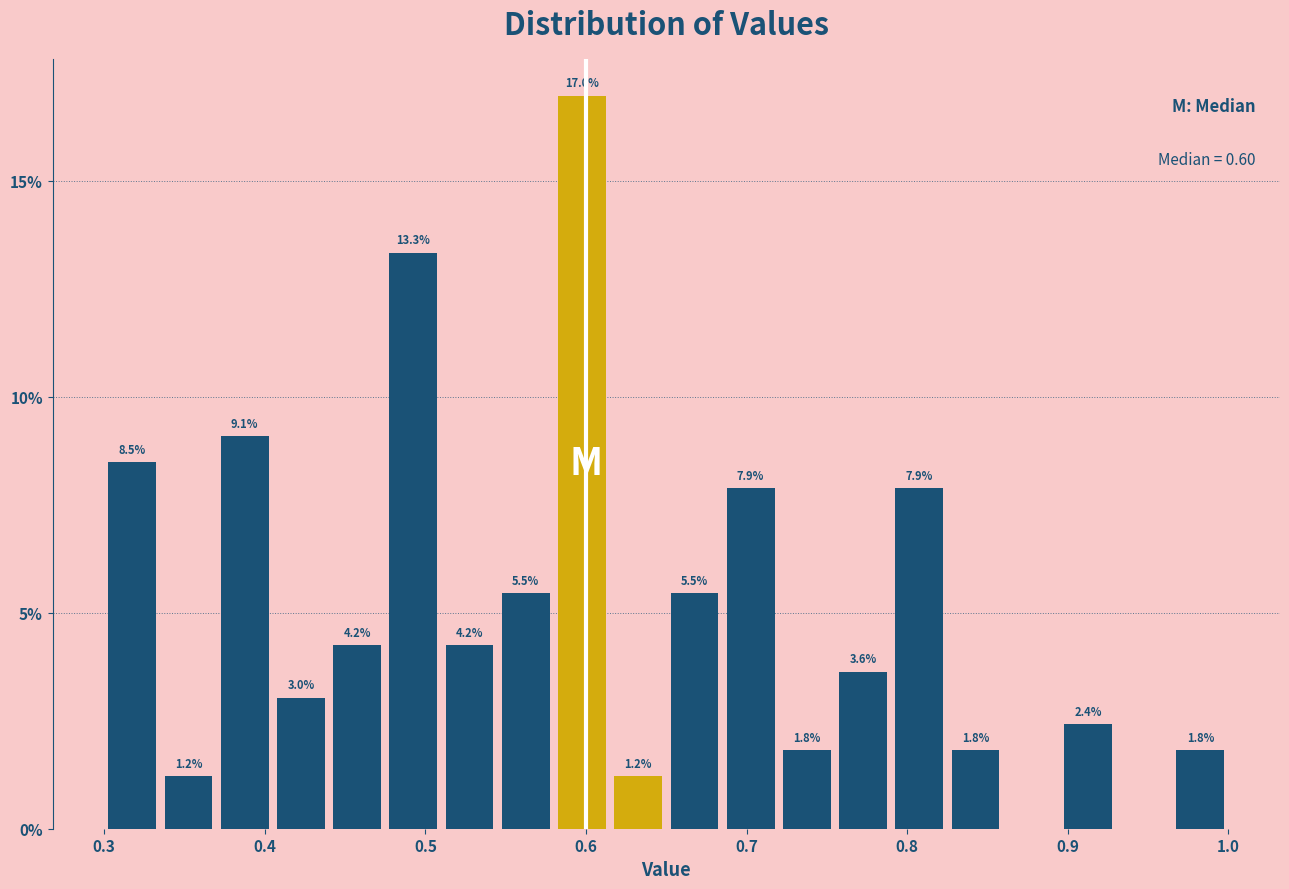

Around what value on the x-axis is the tallest bar? Give the approximate position of its centre, as read against the axis.

0.60